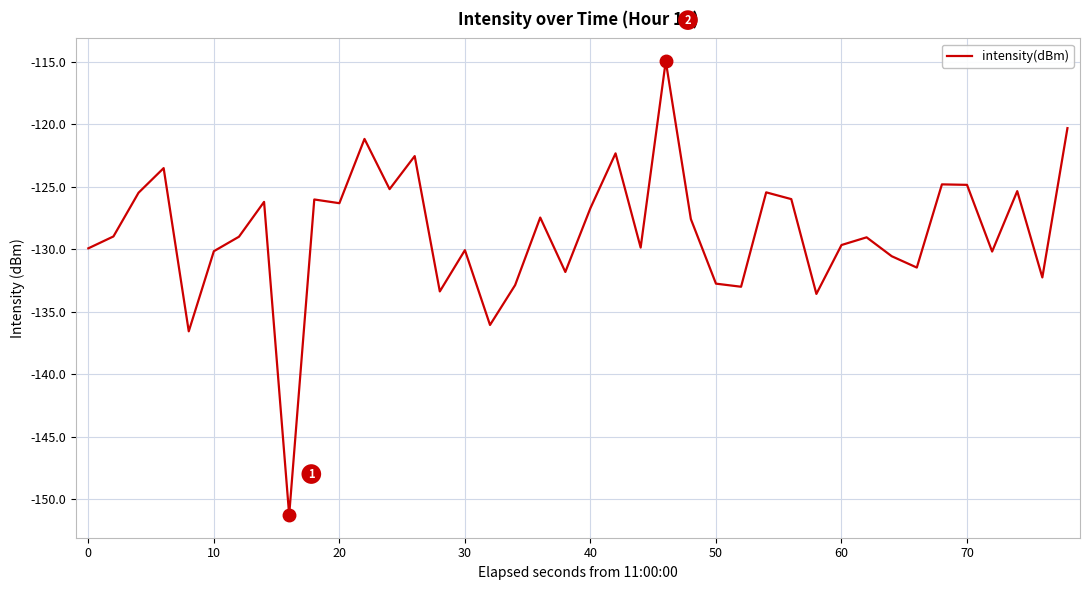

What is the difference between the maximum and minimum values?

36.3